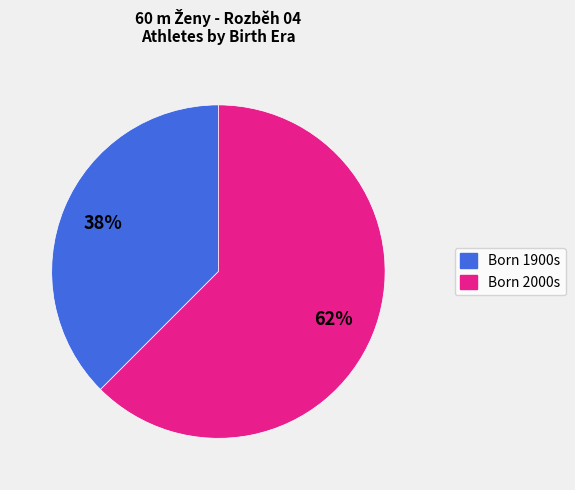

Is there a majority slice in this chart?

Yes